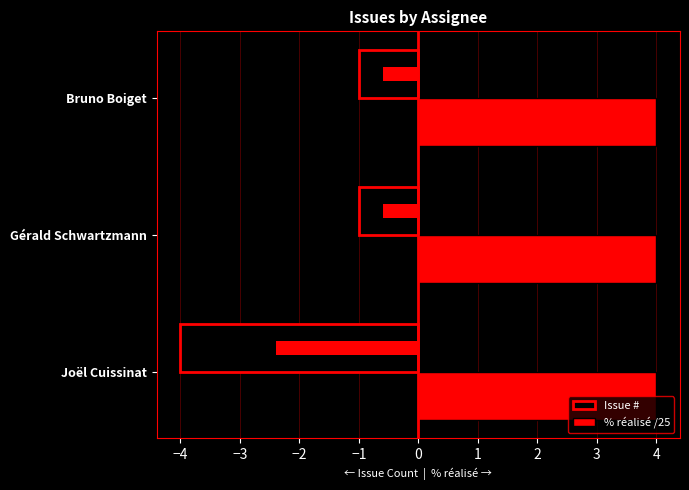

What is the highest value of the Issue # series?

-1.0